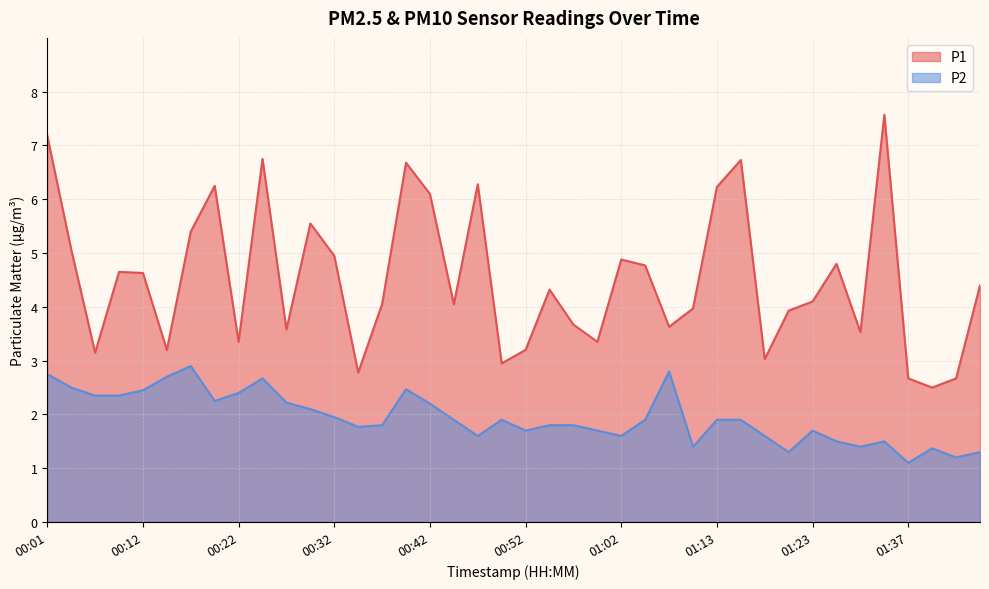

How many lines are shown in the chart?

2